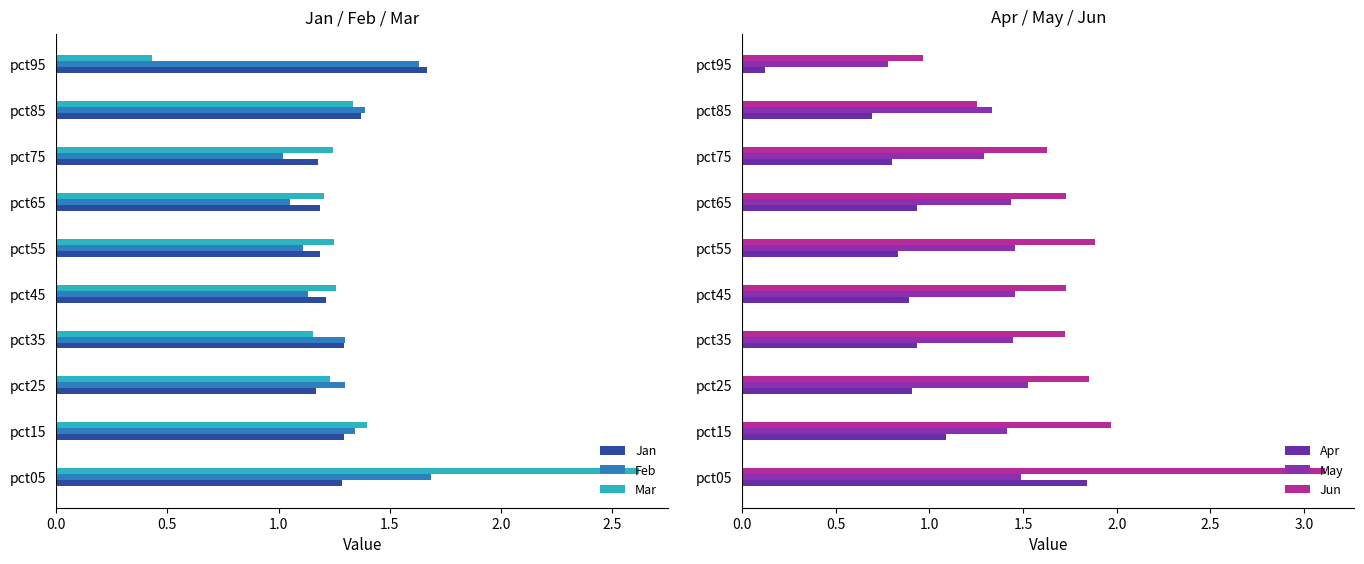

Reading left to right, list all the values displayed in this chart.

Jan: 1.3	1.3	1.2	1.3	1.2	1.2	1.2	1.2	1.4	1.7
Feb: 1.7	1.3	1.3	1.3	1.1	1.1	1.1	1.0	1.4	1.6
Mar: 2.6	1.4	1.2	1.2	1.3	1.2	1.2	1.2	1.3	0.4
Apr: 1.8	1.1	0.9	0.9	0.9	0.8	0.9	0.8	0.7	0.1
May: 1.5	1.4	1.5	1.4	1.5	1.5	1.4	1.3	1.3	0.8
Jun: 3.1	2.0	1.9	1.7	1.7	1.9	1.7	1.6	1.3	1.0